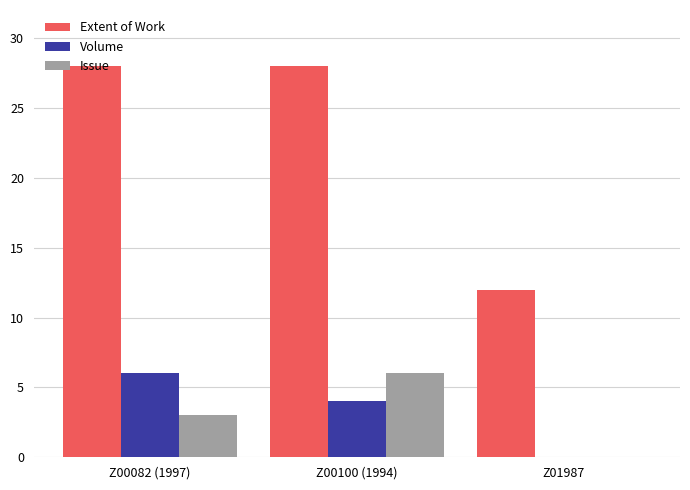

How many values in Issue are above zero?

2